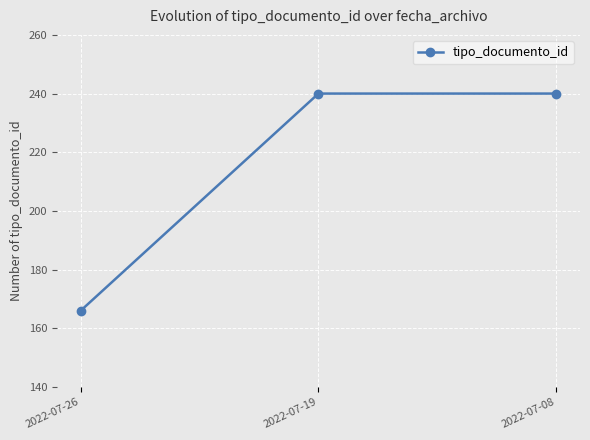

Is this an area chart (filled region under the line)?

No